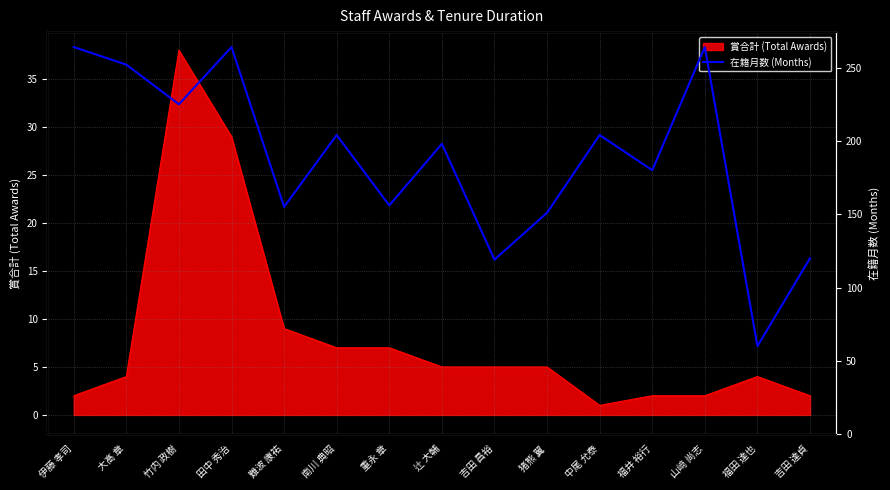

Count the number of categories in the chart.

15